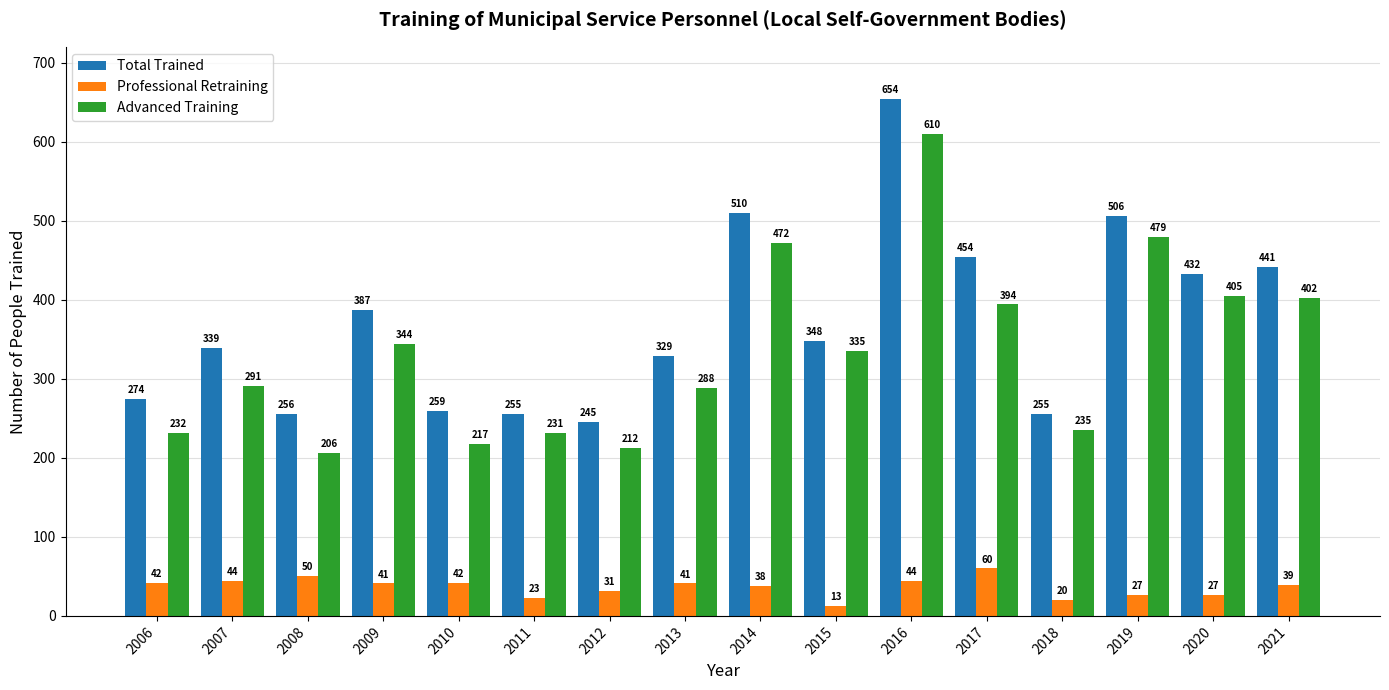

What is the minimum value shown in the chart?

13